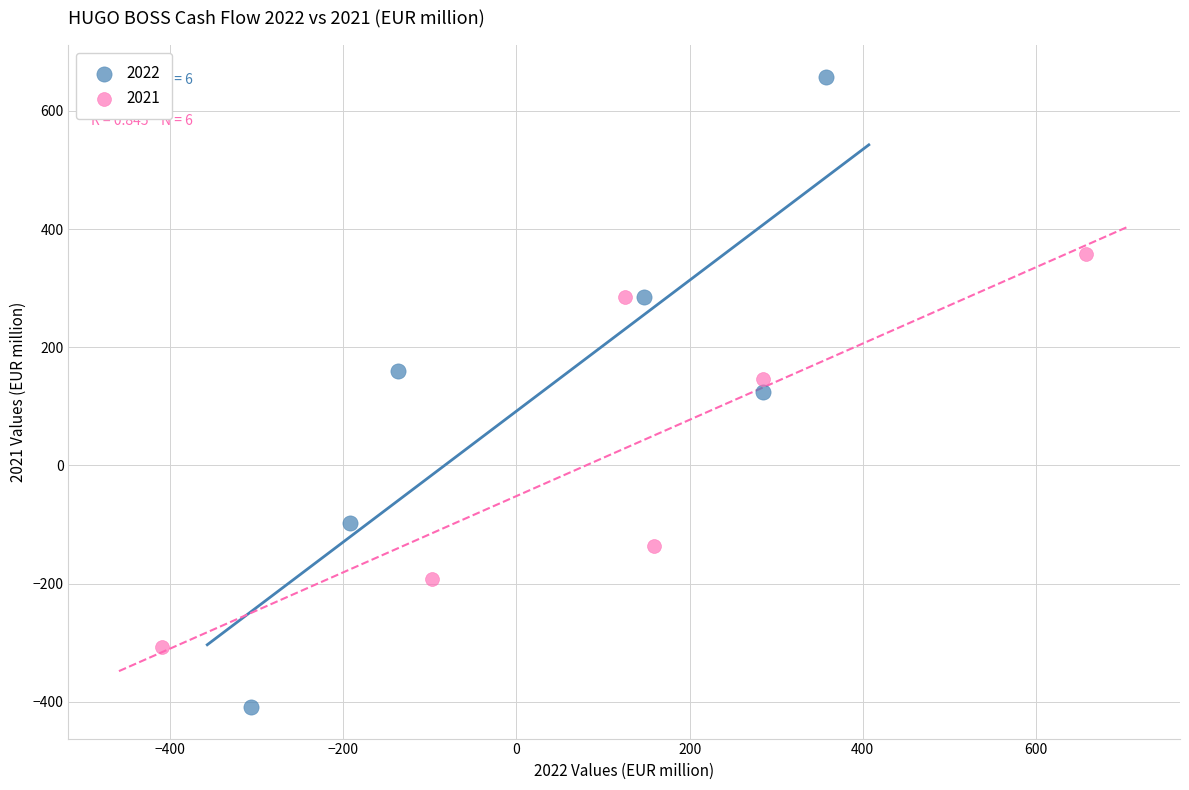

Which series has the largest Y range (max minus min)?

2022